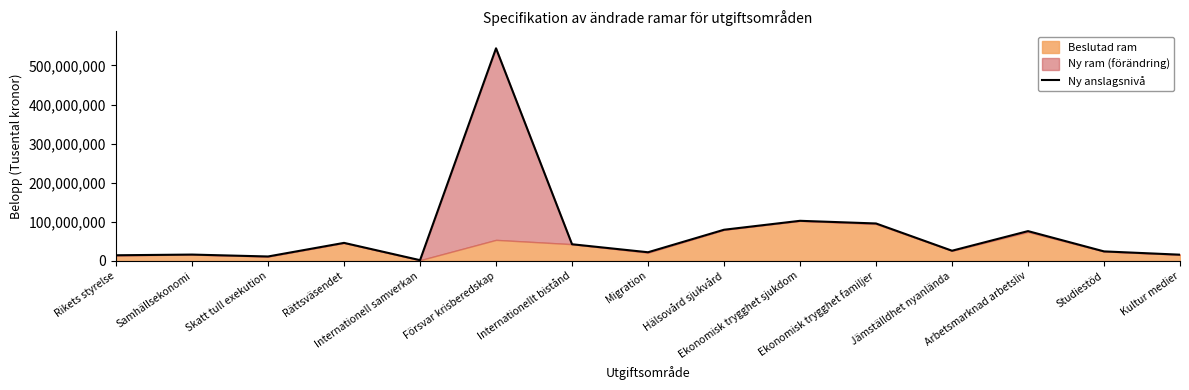

How many interior local peaks (higher than both neighbors) does the data have?

5